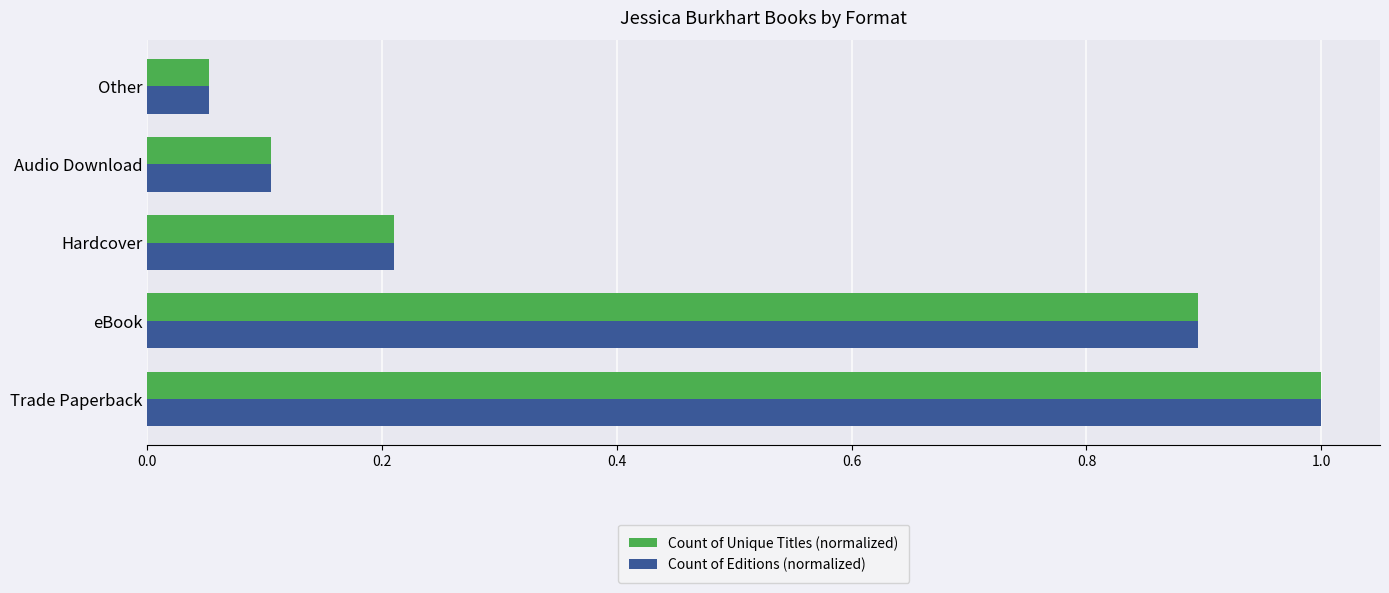

What is the difference between the second highest and minimum values in the Count of Editions (normalized) series?

0.8